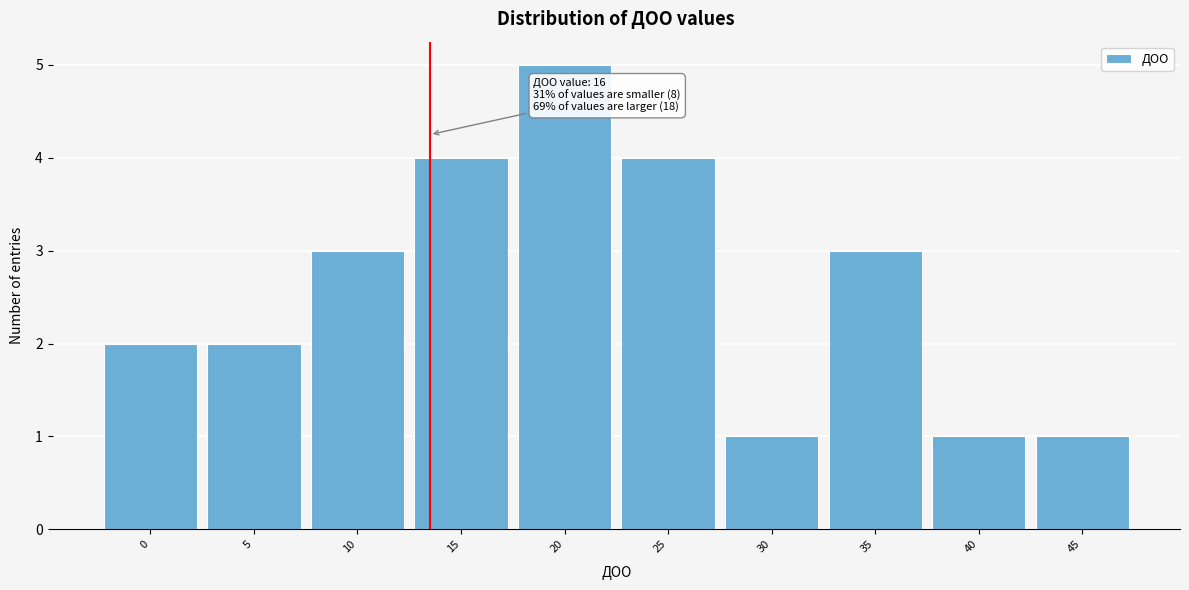

Reading left to right, extract all data points from this chart.

2	2	3	4	5	4	1	3	1	1